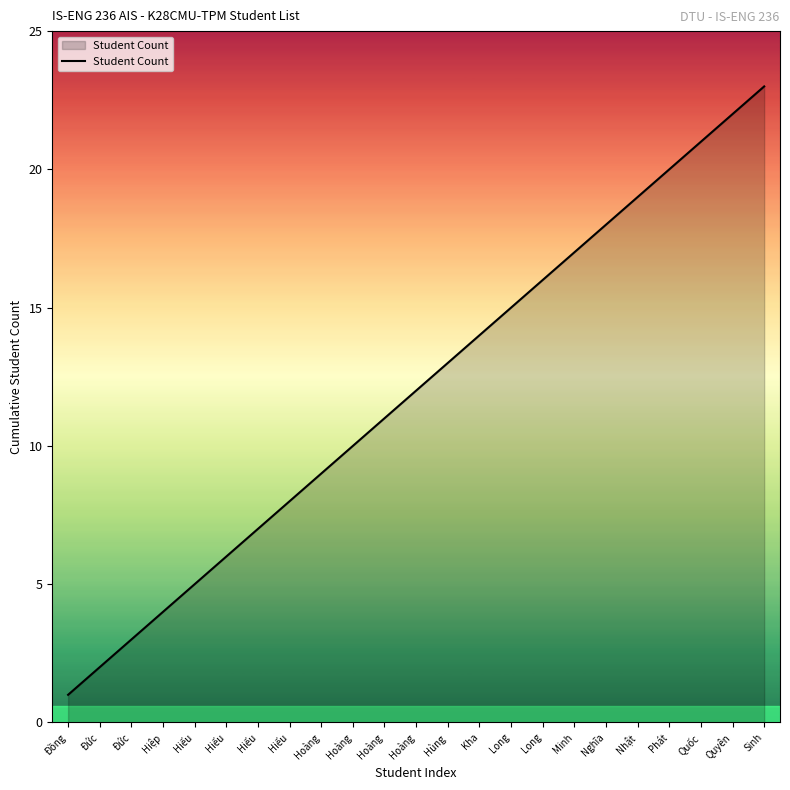

Is this an area chart (filled region under the line)?

Yes